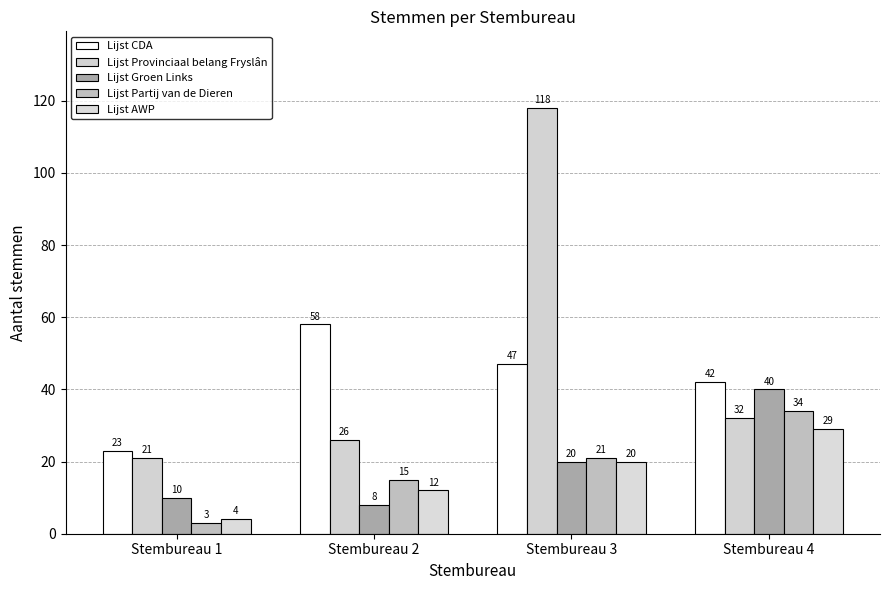

What is the value of the Lijst Provinciaal belang Fryslân bar at the 4th from the left?

32